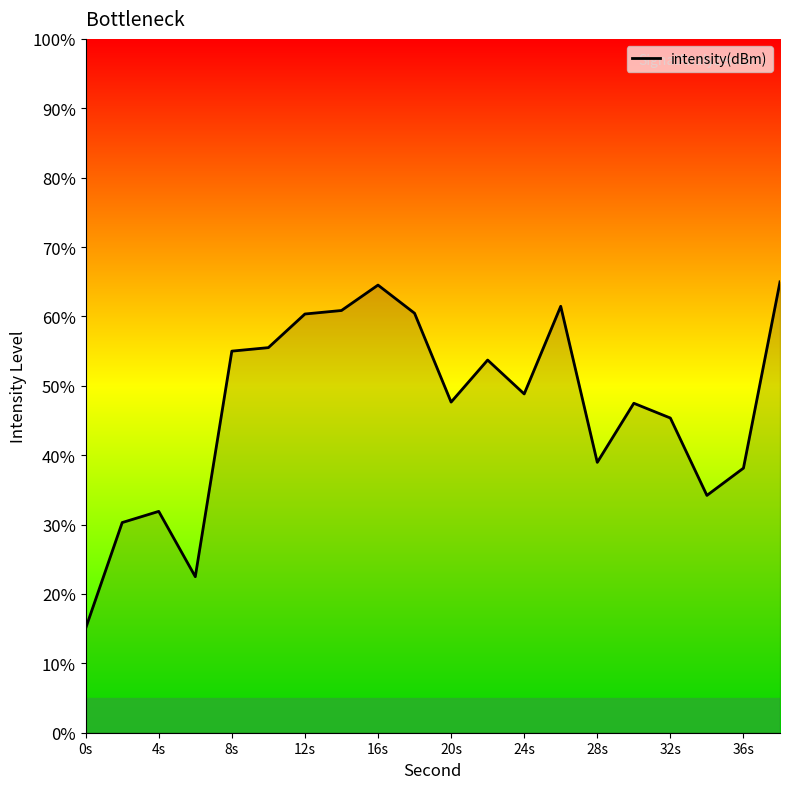

What is the difference between the maximum and minimum values?

49.9